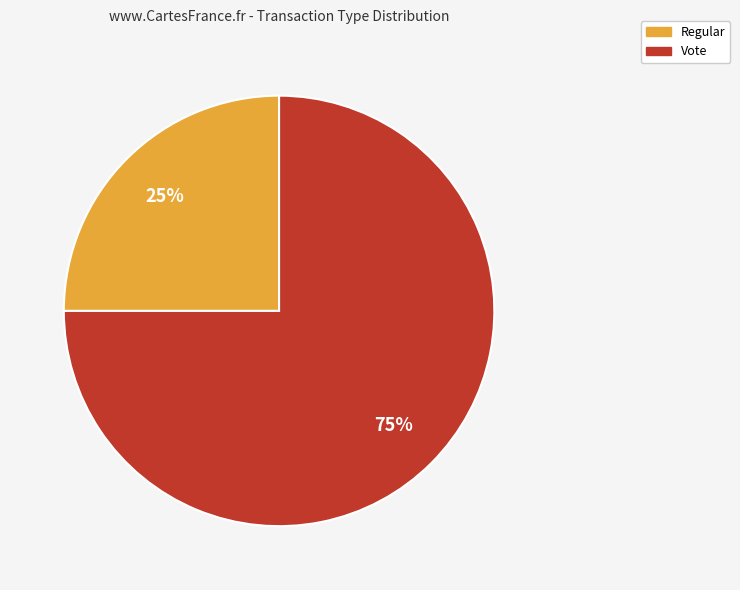

To the nearest percent, what is the difference between the largest and smallest slice percentages?

50%